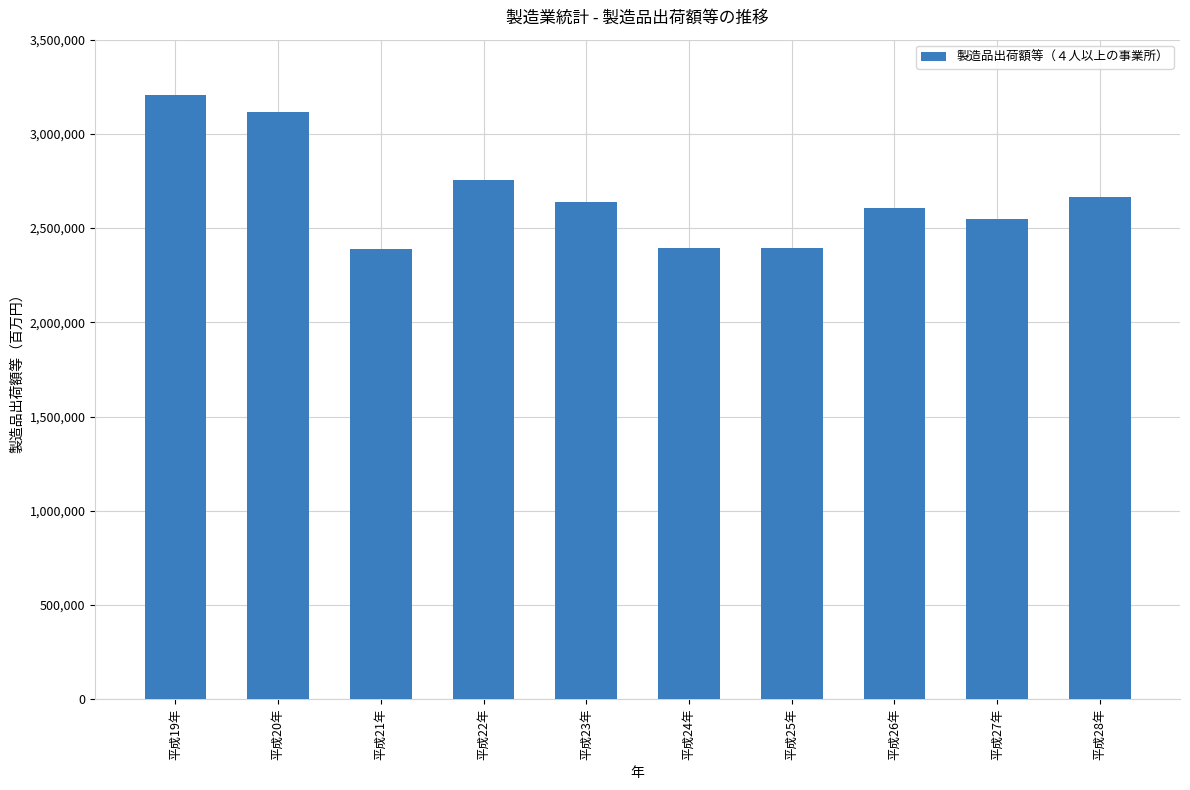

Is it true that the value at 平成27年 is 1649903?

False